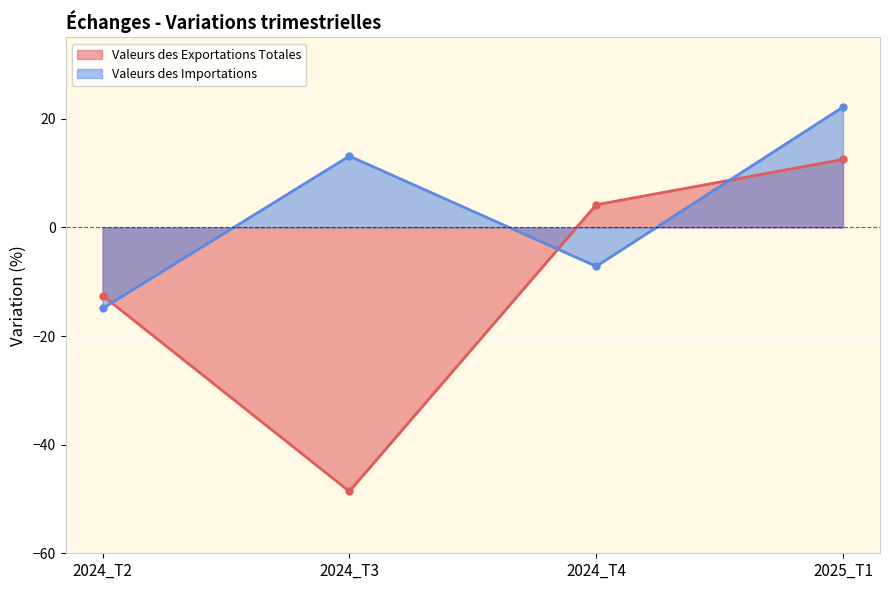

How many negative values does the Valeurs des Exportations Totales series have?

2